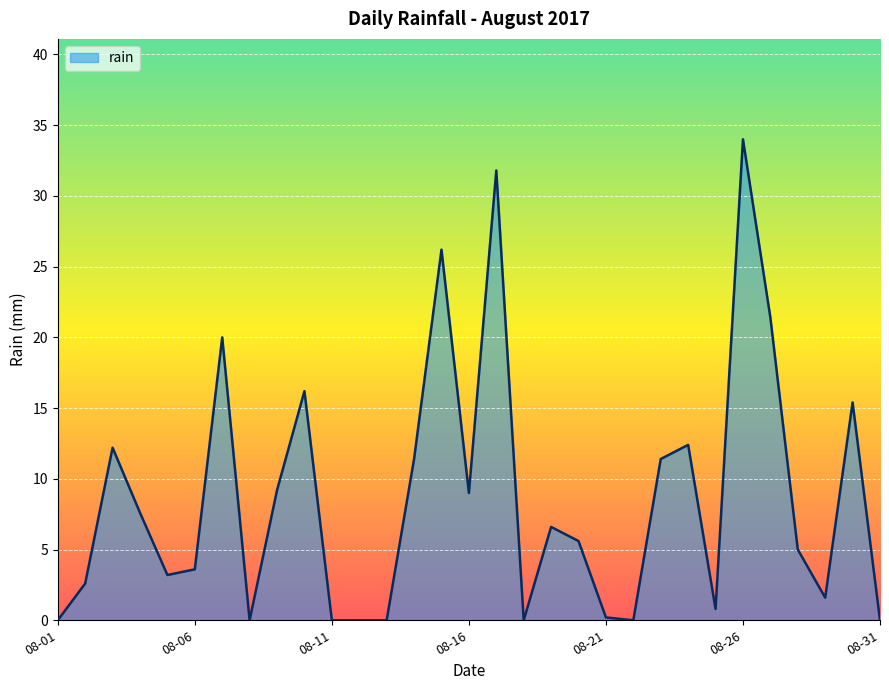

What is the maximum value shown in the chart?

34.0